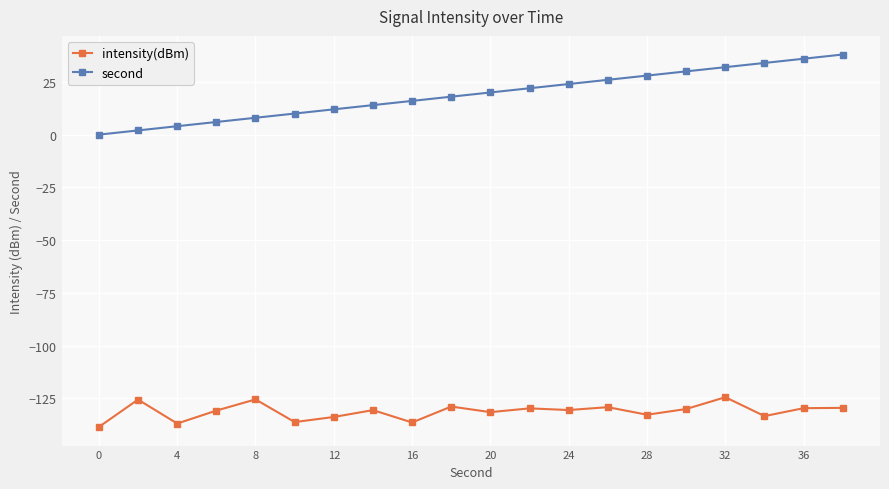

What is the greatest value displayed?

38.0